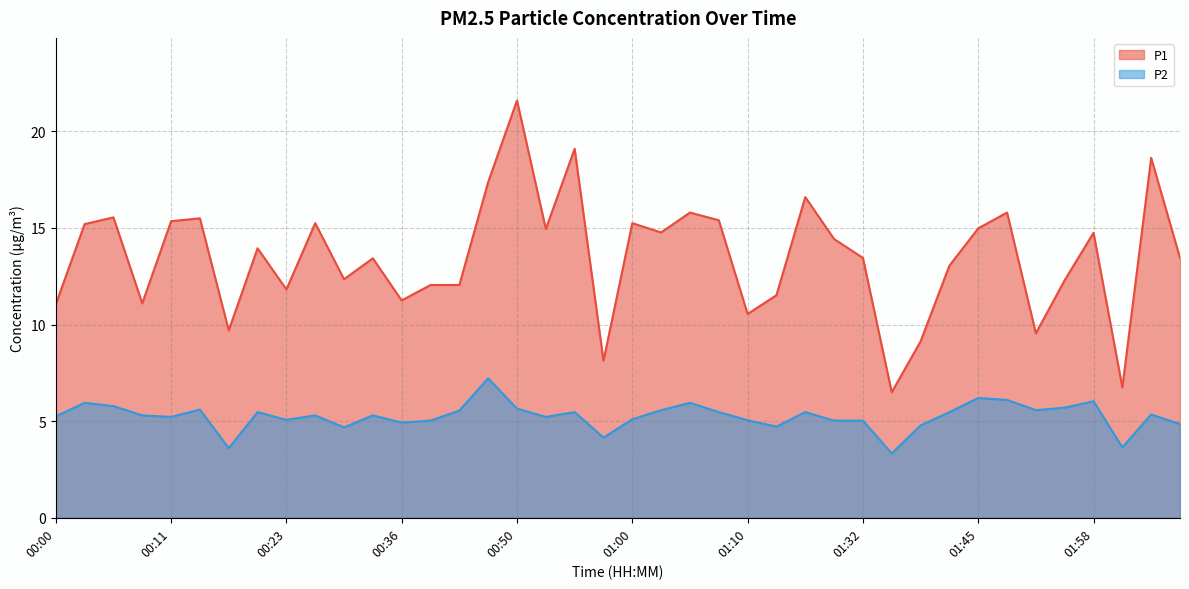

Reading right to left, transcribe all the data shown in this chart.

P1: 13.4	18.6	6.8	14.8	12.3	9.6	15.8	15.0	13.1	9.1	6.5	13.4	14.4	16.6	11.5	10.6	15.4	15.8	14.8	15.2	8.1	19.1	14.9	21.6	17.4	12.1	12.1	11.2	13.4	12.3	15.2	11.8	13.9	9.7	15.5	15.3	11.1	15.6	15.2	11.1
P2: 4.8	5.3	3.6	6.0	5.7	5.6	6.1	6.2	5.5	4.8	3.3	5.0	5.0	5.5	4.7	5.0	5.5	6.0	5.6	5.1	4.2	5.5	5.2	5.7	7.2	5.5	5.0	4.9	5.3	4.7	5.3	5.1	5.5	3.6	5.6	5.2	5.3	5.8	6.0	5.2